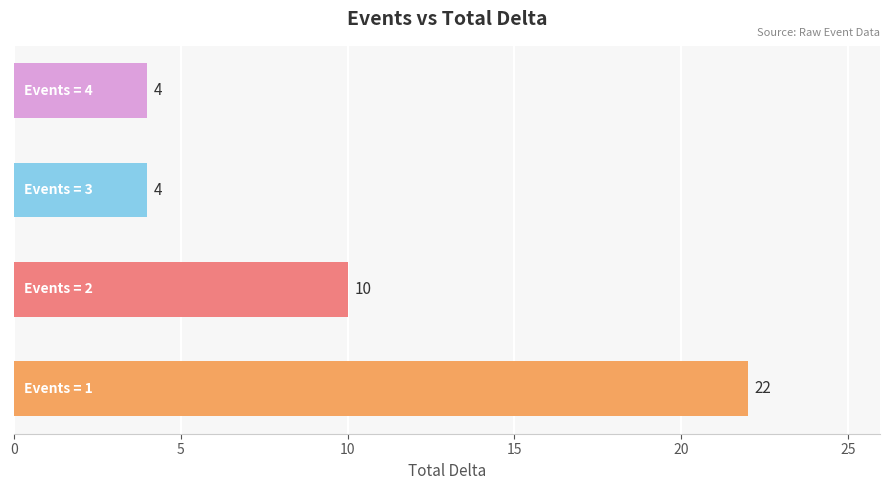

What is the sum of all values?

40